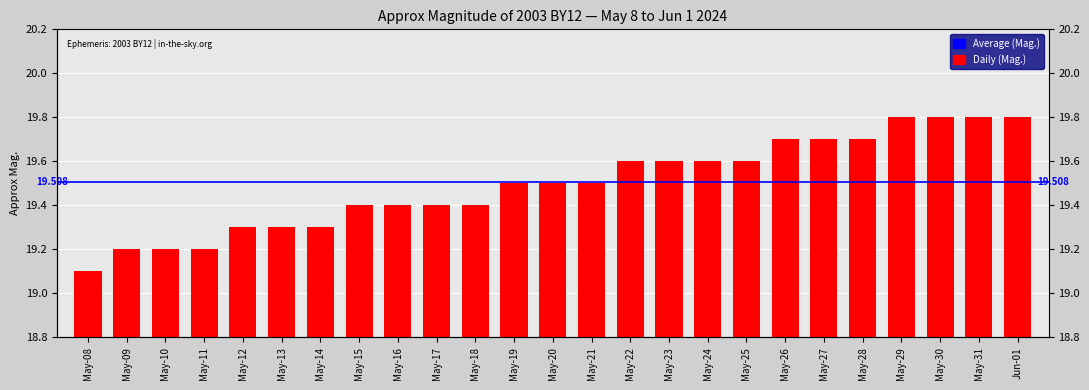

At which label is the value closest to 19?

May-08